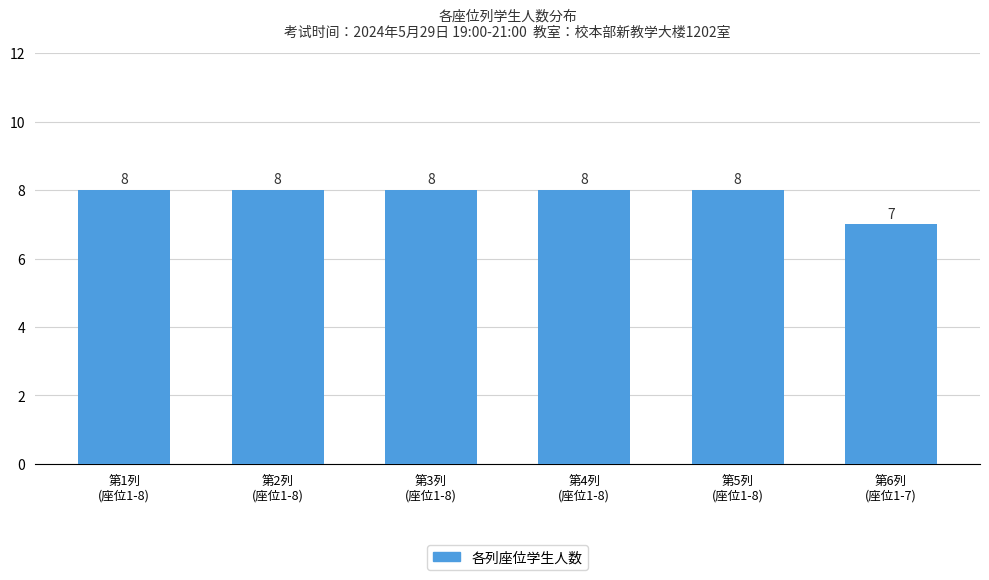

What is the greatest value displayed?

8